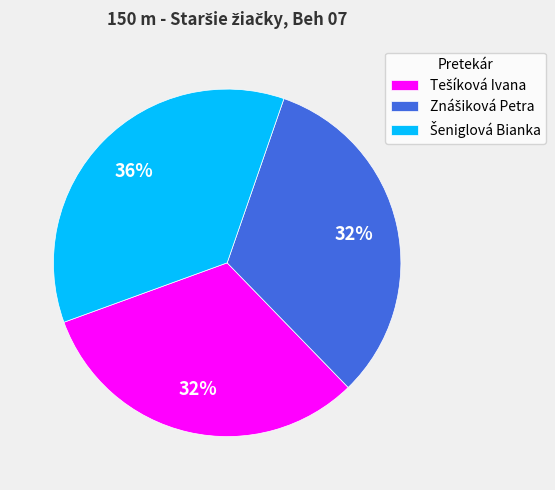

To the nearest percent, what is the average slice percentage?

33%